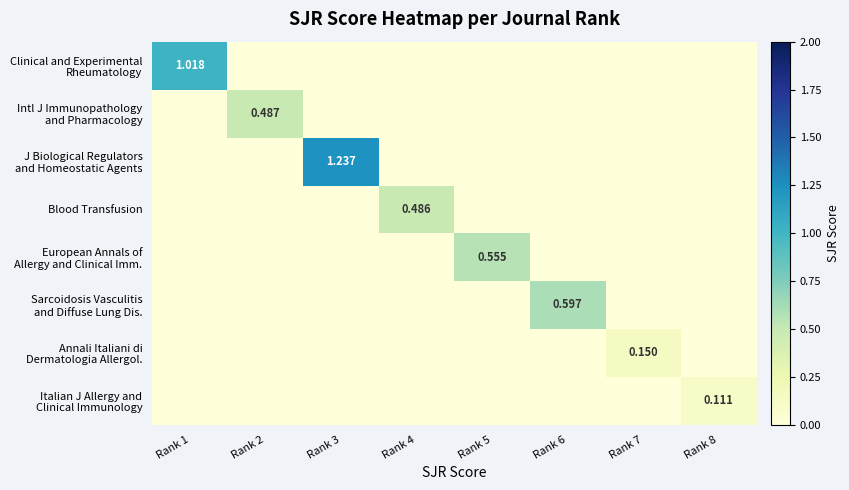

What is the spread (max minus min) of values at Rank 1?

1.0